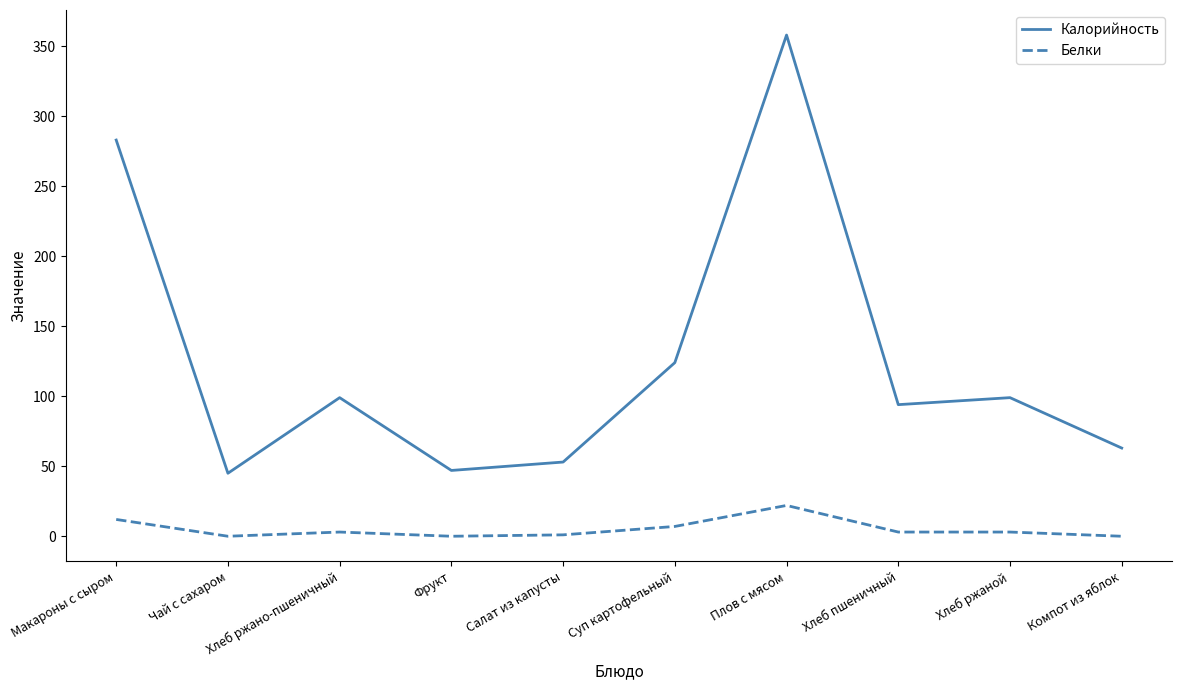

What are all the series names shown in the legend?

Калорийность, Белки